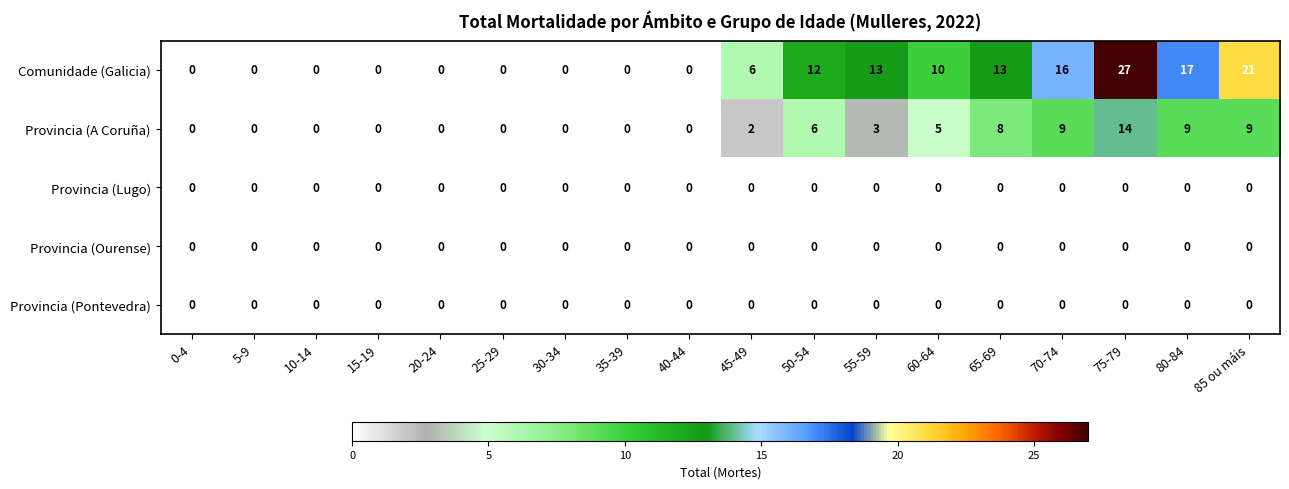

Between 25-29 and 70-74, which series saw the biggest shift?

Comunidade (Galicia)